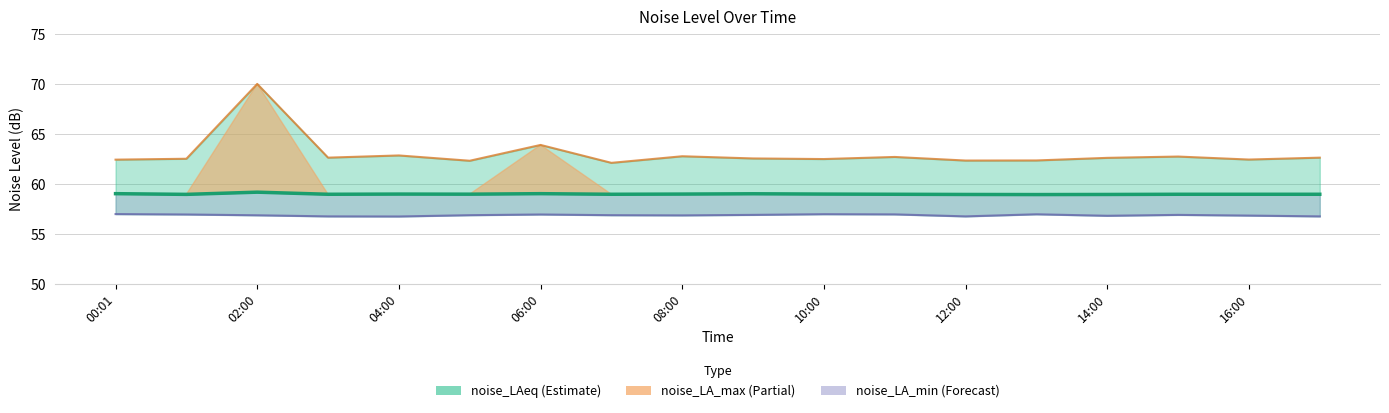

Rank the categories by noise_LA_min (Forecast) value from highest to lowest.

00:01, 10, 13, 11, 02:00, 12:00, 9, 15, 10:00, 14:00, 04:00, 16:00, 16, 14, 06:00, 12, 17, 08:00